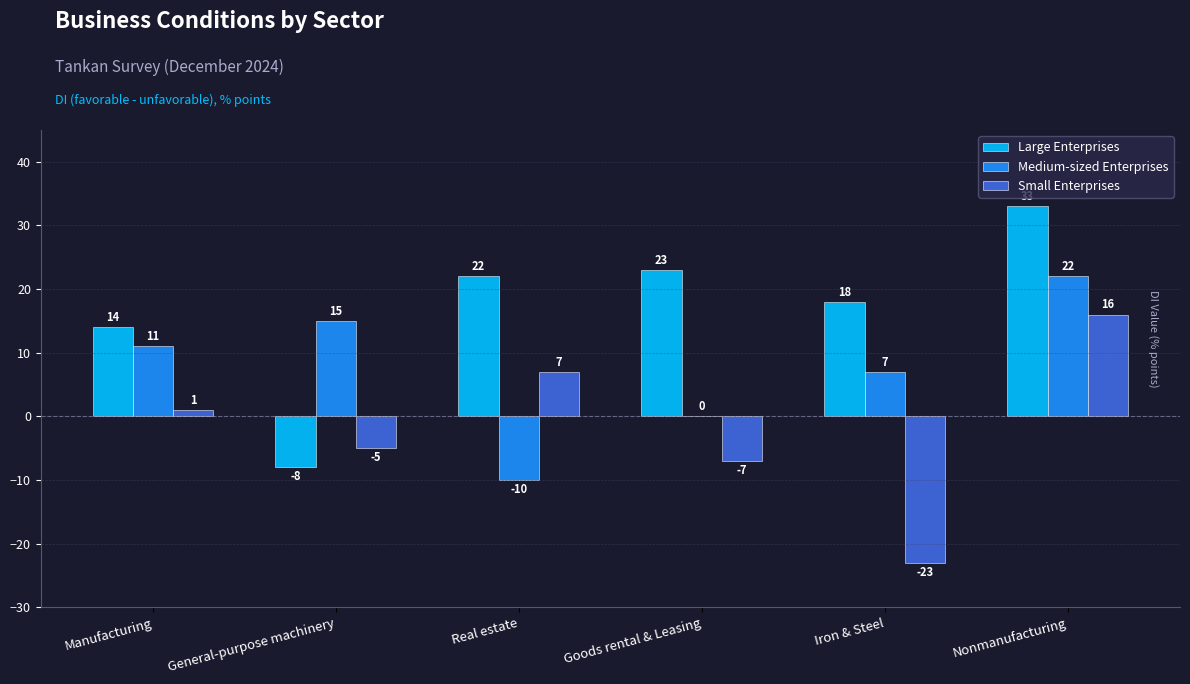

Reading left to right, extract all data points from this chart.

Large Enterprises: 14	-8	22	23	18	33
Medium-sized Enterprises: 11	15	-10	0	7	22
Small Enterprises: 1	-5	7	-7	-23	16